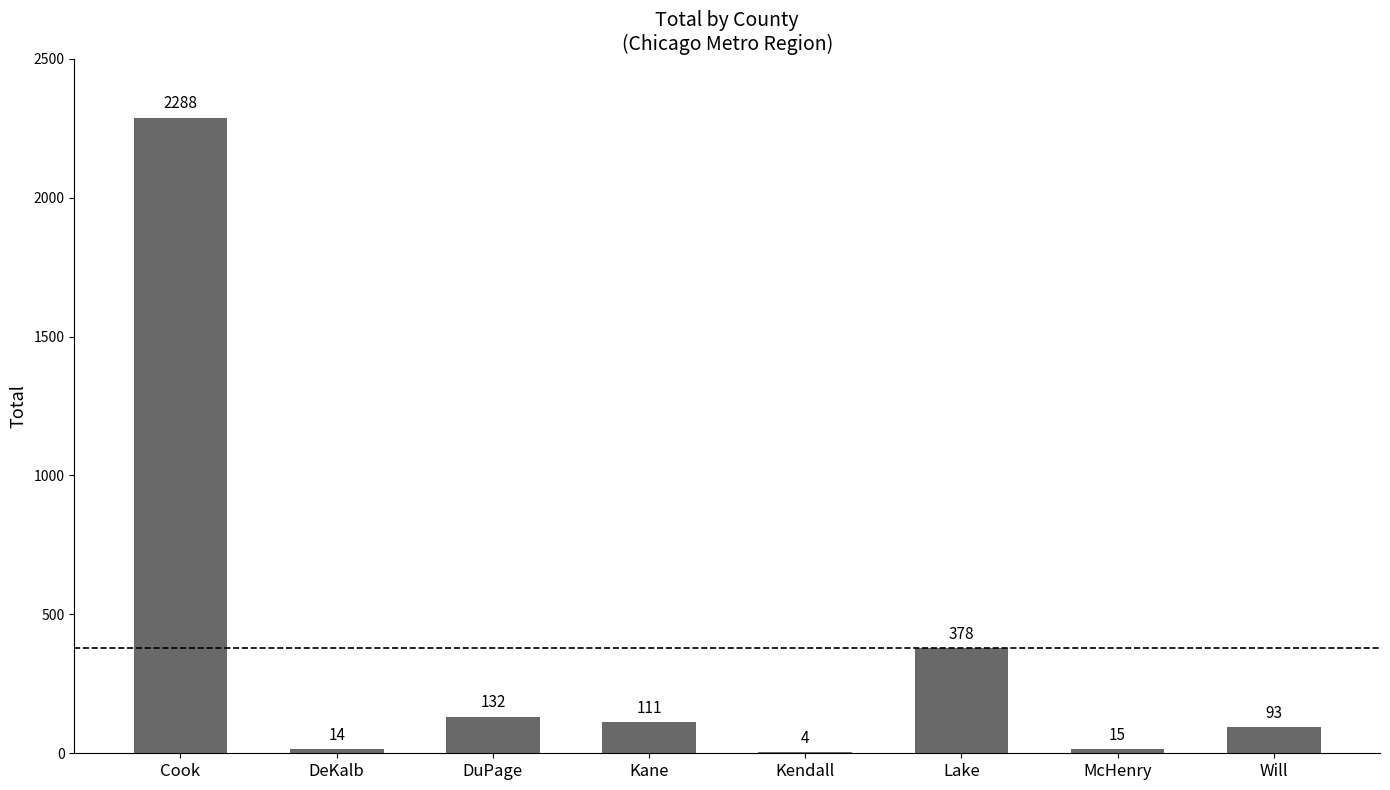

How many categories are shown in the chart?

8